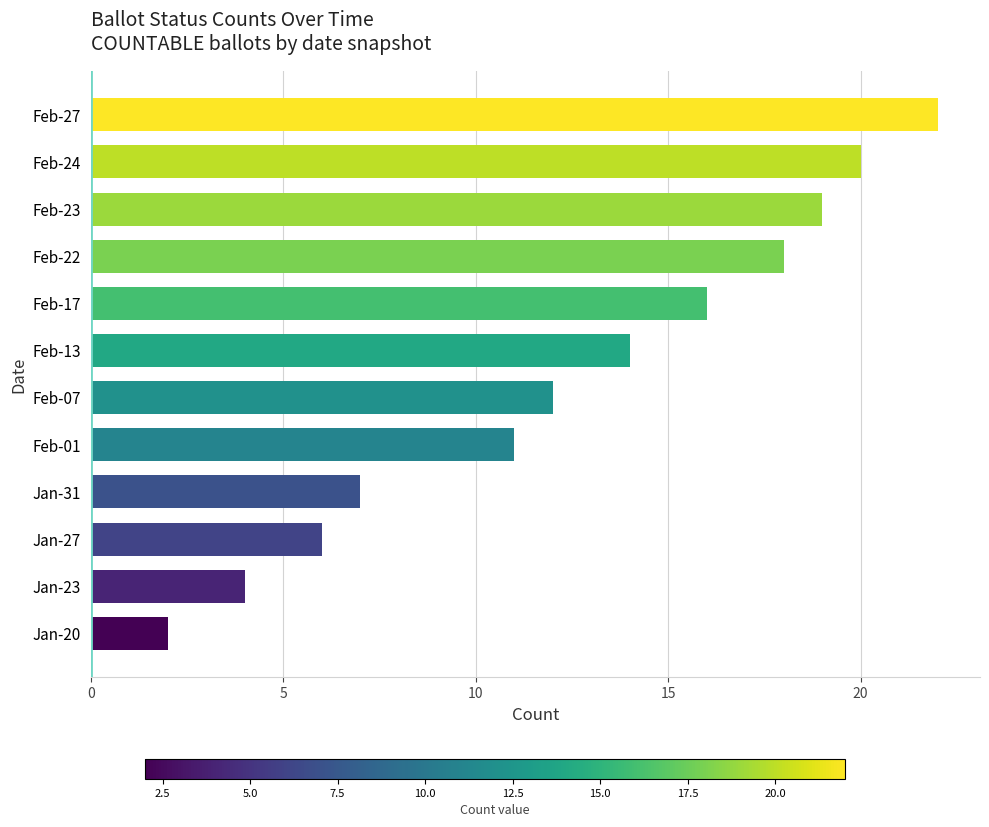

What is the difference between the second highest and second lowest values?

16